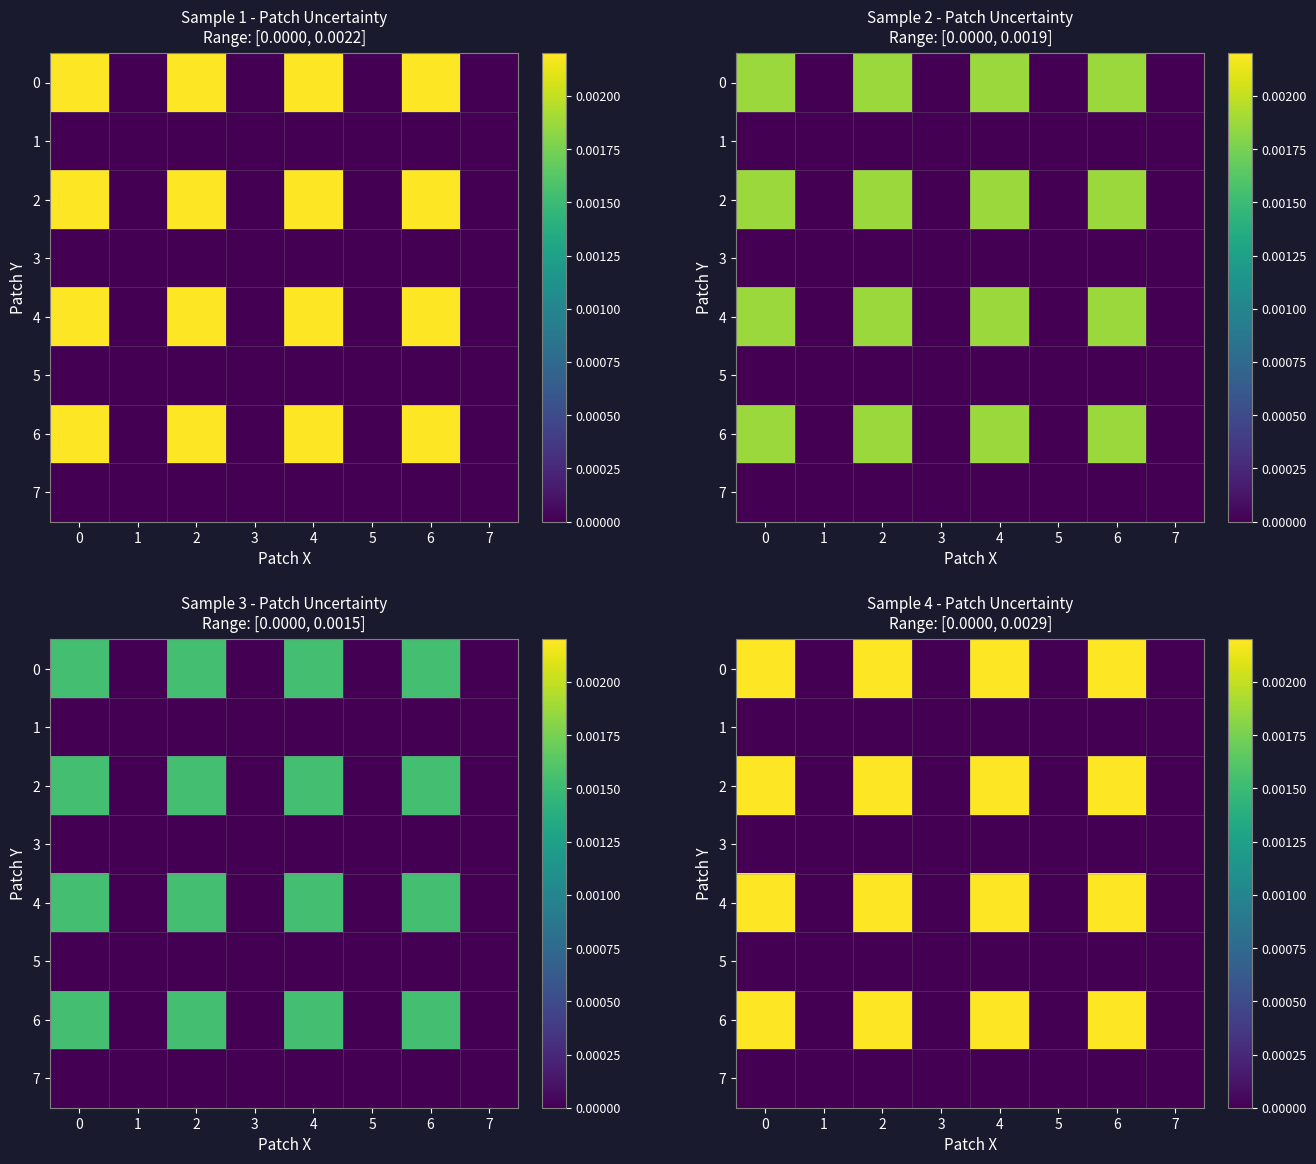

True or false: row_6 has a value of 0.0 at 1.

True